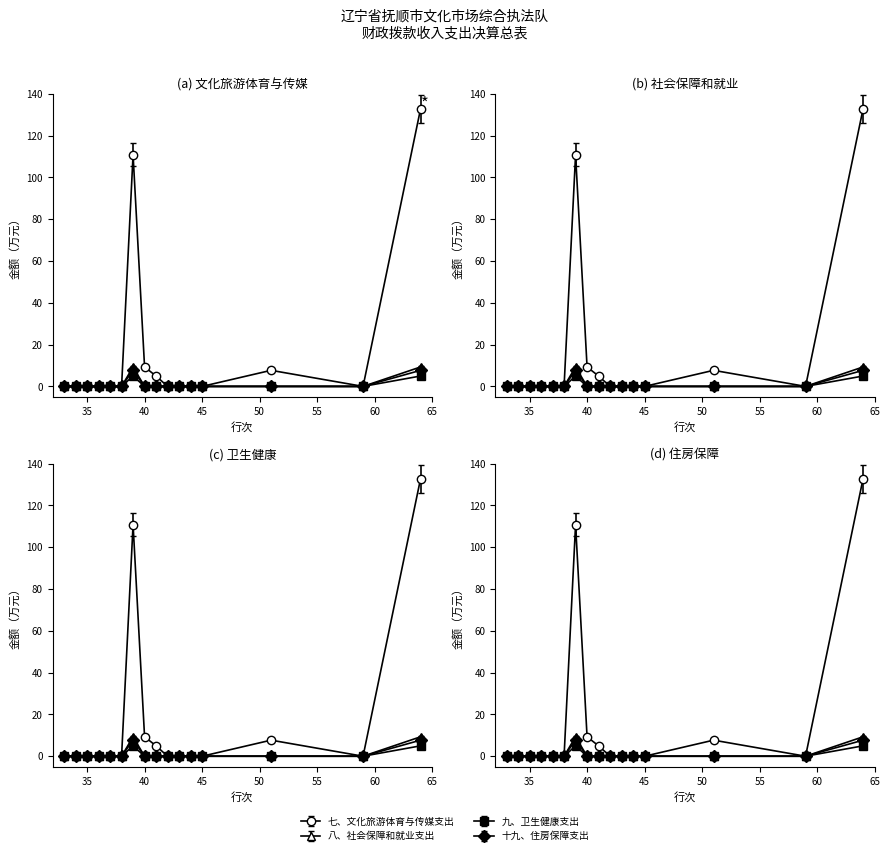

The value of 八、社会保障和就业支出 at 45 is -4.5. True or false?

False